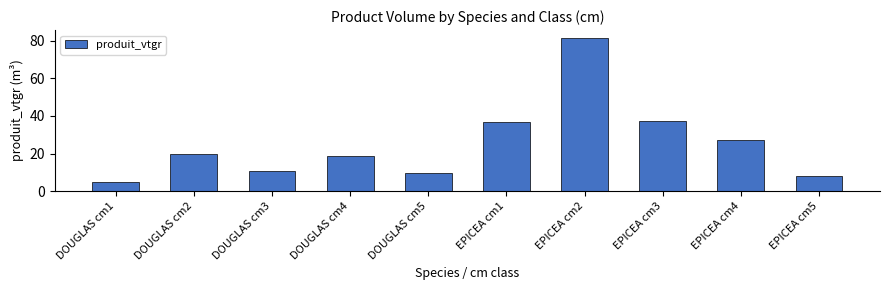

The chart shows a value of 27.3 at EPICEA cm4. True or false?

True